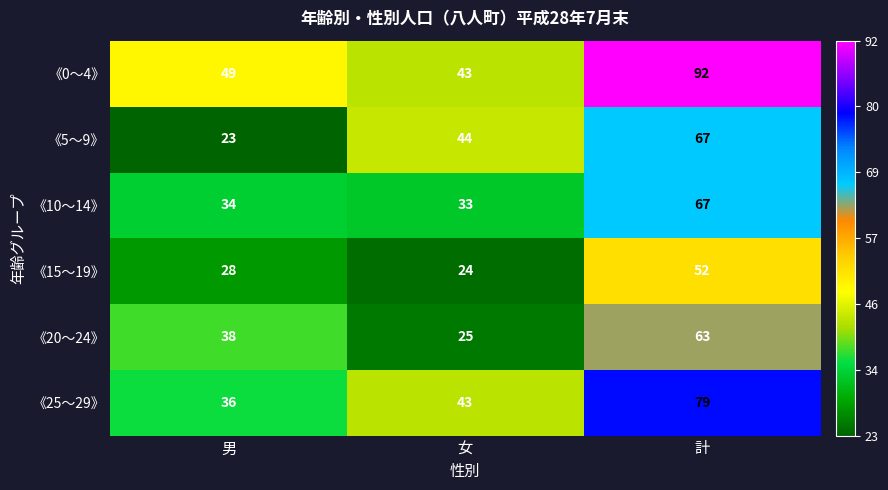

Reading left to right, transcribe all the data shown in this chart.

《0～4》: 49	43	92
《5～9》: 23	44	67
《10～14》: 34	33	67
《15～19》: 28	24	52
《20～24》: 38	25	63
《25～29》: 36	43	79